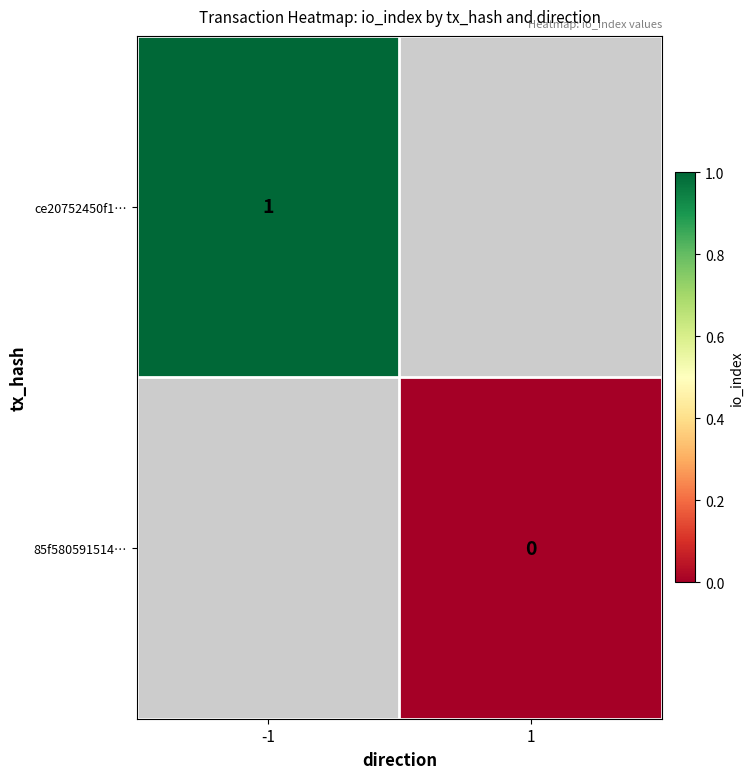

Is the value of 85f580591514… at 1 greater than the value of ce20752450f1… at -1?

No